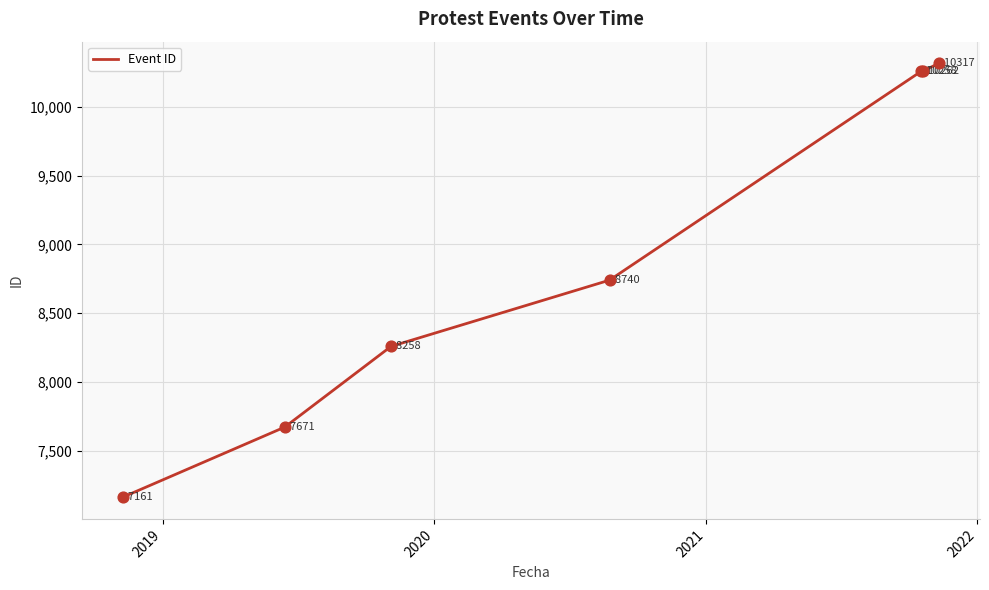

What is the average value?

8952